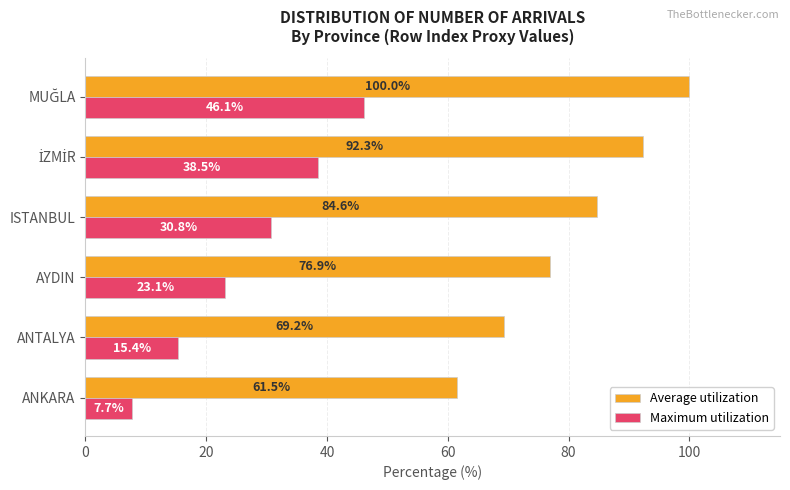

What is the average value of the Average utilization series?

80.8